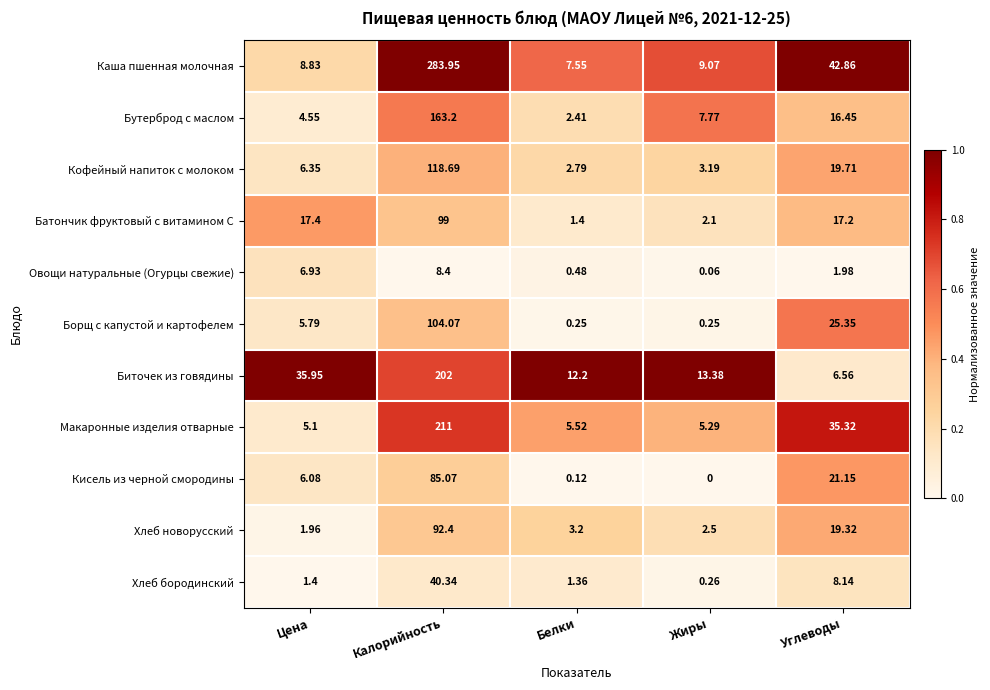

How many categories are shown in the chart?

5